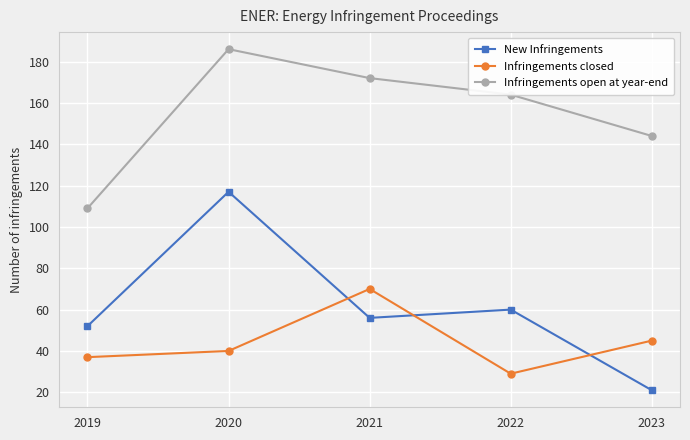

Rank the series at 2023 from lowest to highest value.

New Infringements, Infringements closed, Infringements open at year-end